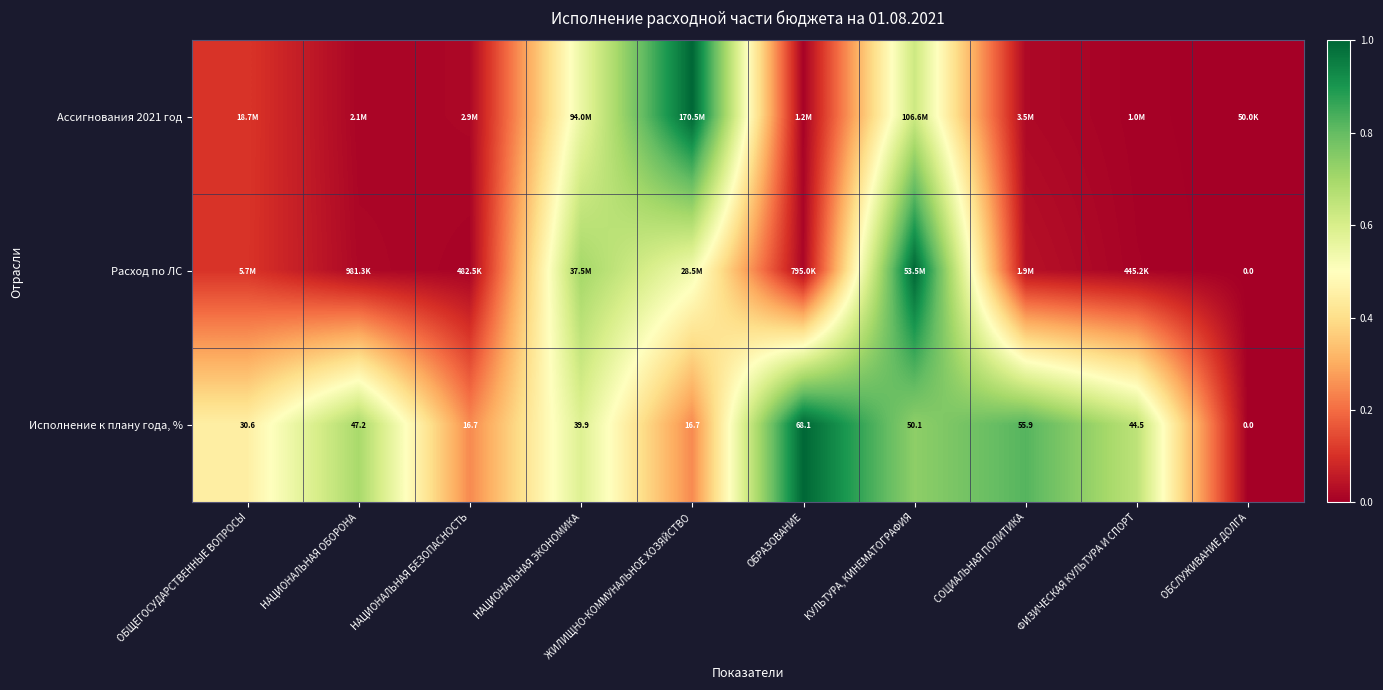

Which category has the highest value in the Исполнение к плану года, % series?

ОБРАЗОВАНИЕ